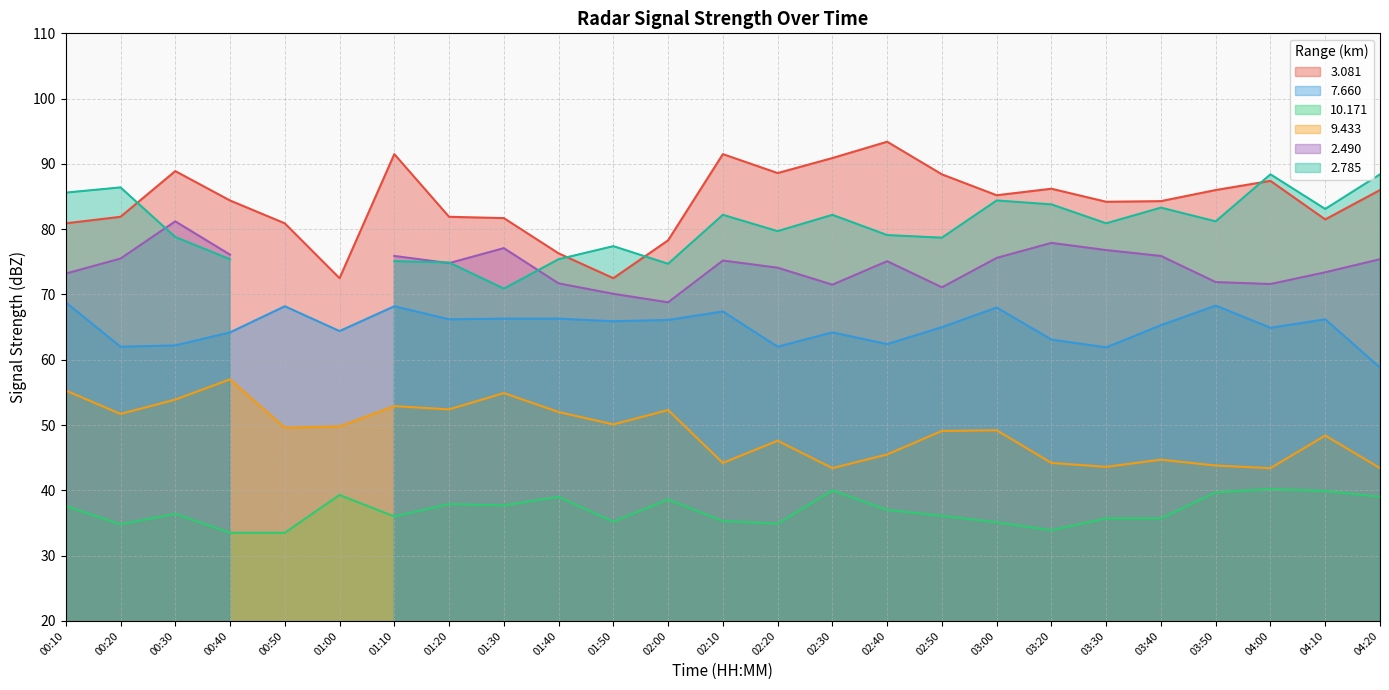

What value does the  10.171 series have at 04:20?

39.0